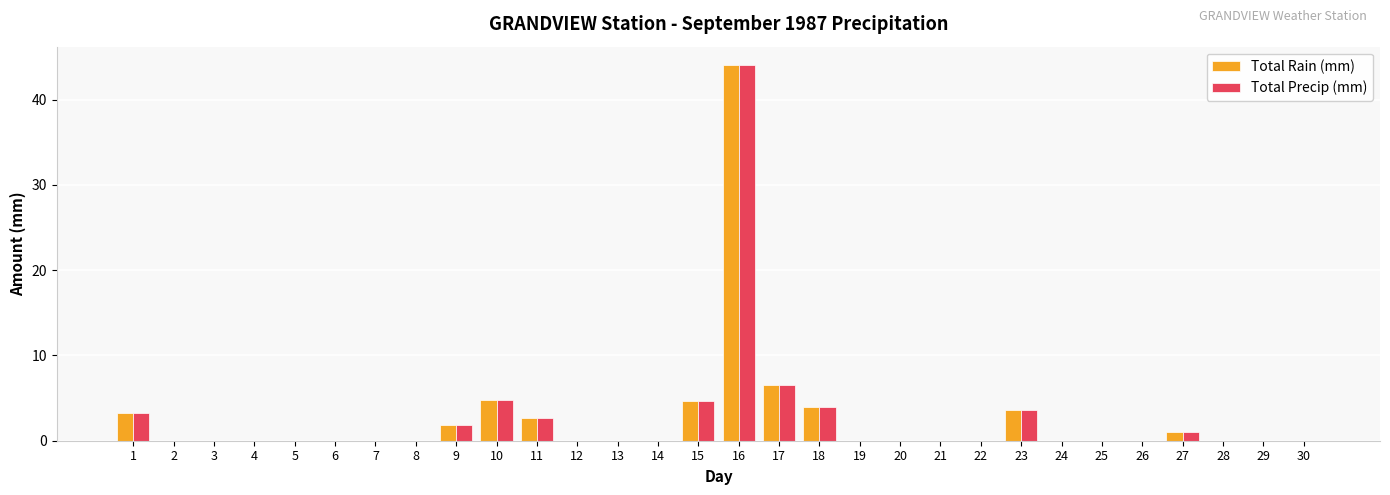

Is it true that Total Rain (mm) equals 0.0 at 3?

True